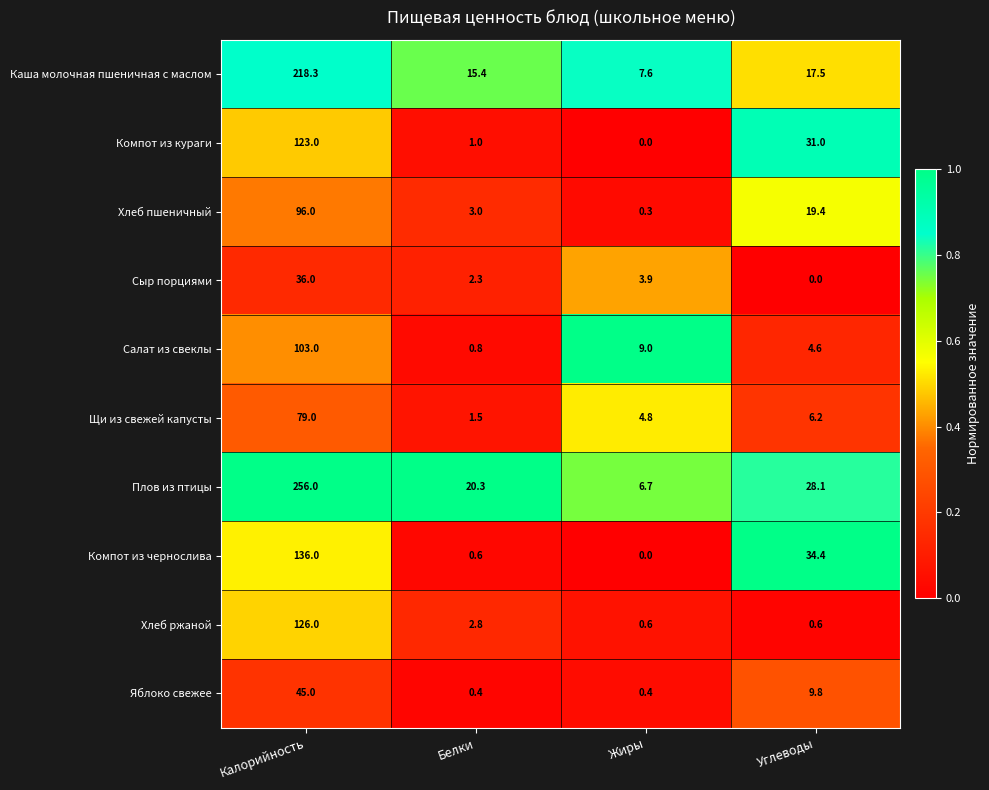

List the labels in order of Компот из кураги value, smallest first.

Жиры, Белки, Углеводы, Калорийность